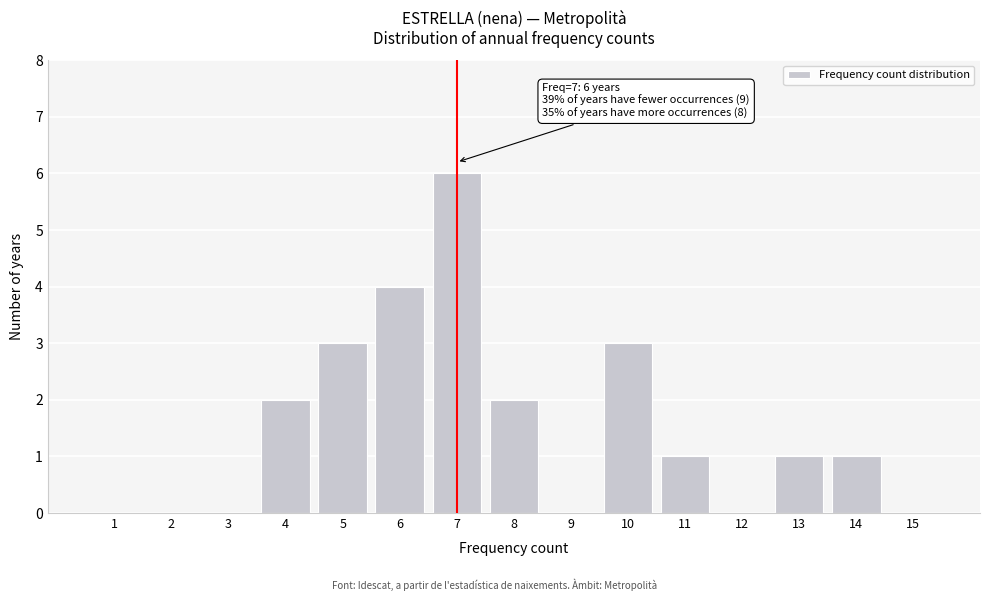

Reading left to right, what are all the values shown in this chart?

1=0	2=0	3=0	4=2	5=3	6=4	7=6	8=2	9=0	10=3	11=1	12=0	13=1	14=1	15=0